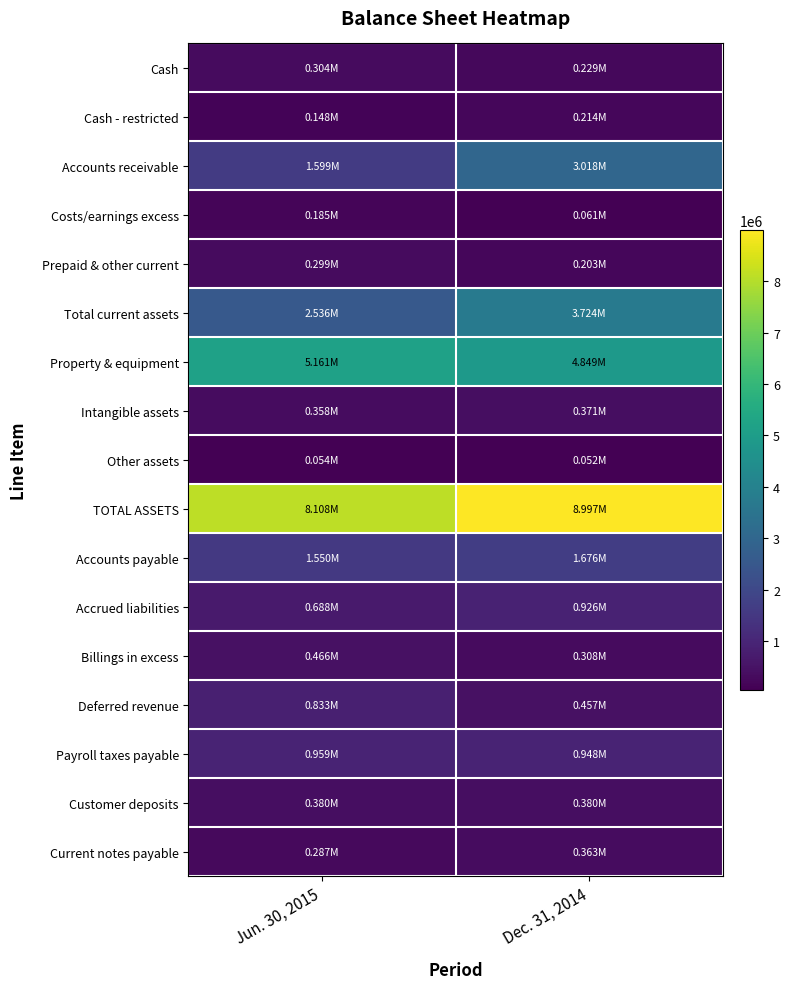

Which series has the largest total across all categories?

TOTAL ASSETS